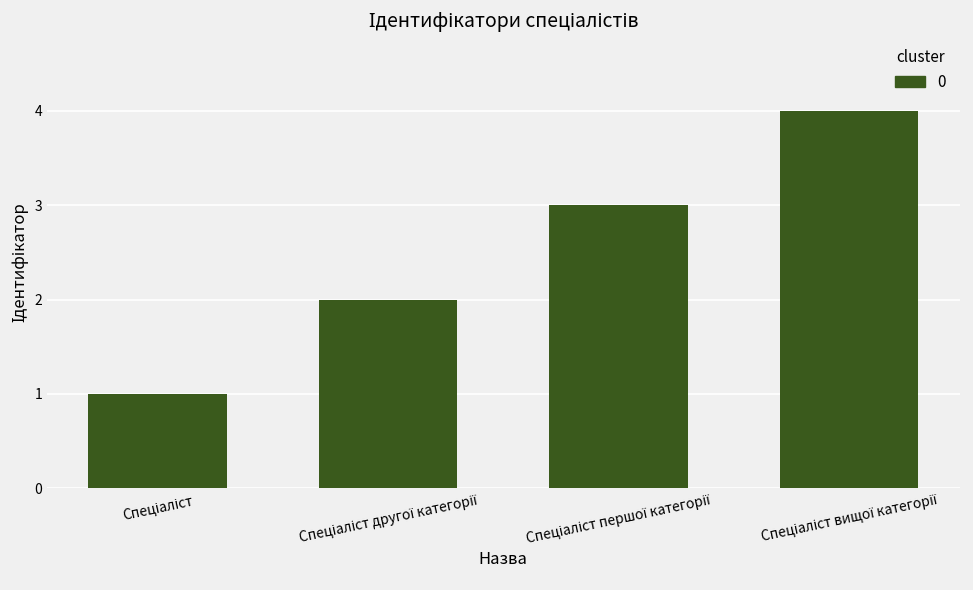

What is the sum of all values?

10